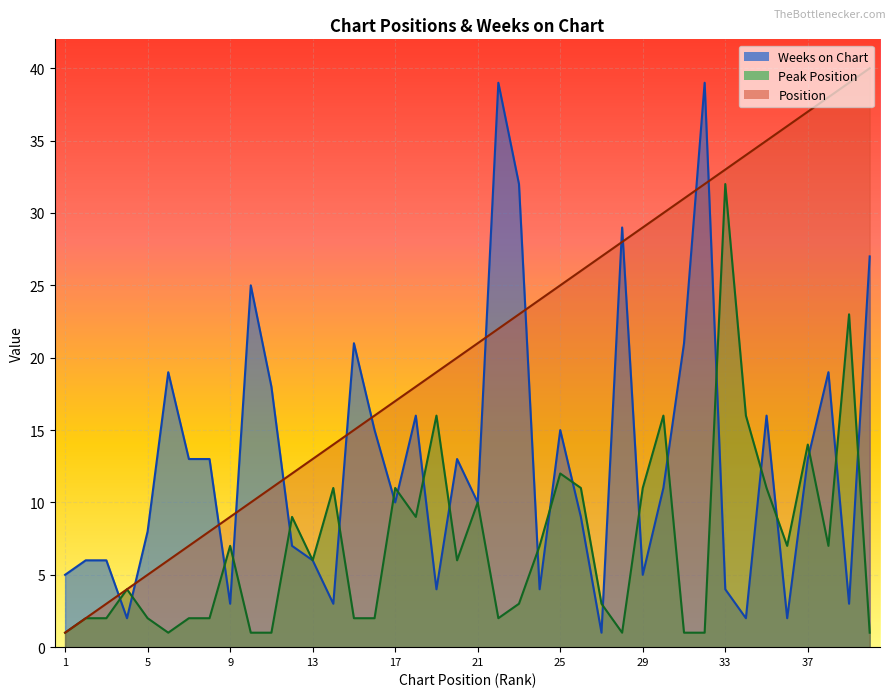

Between 20 and 17, which is larger?

20